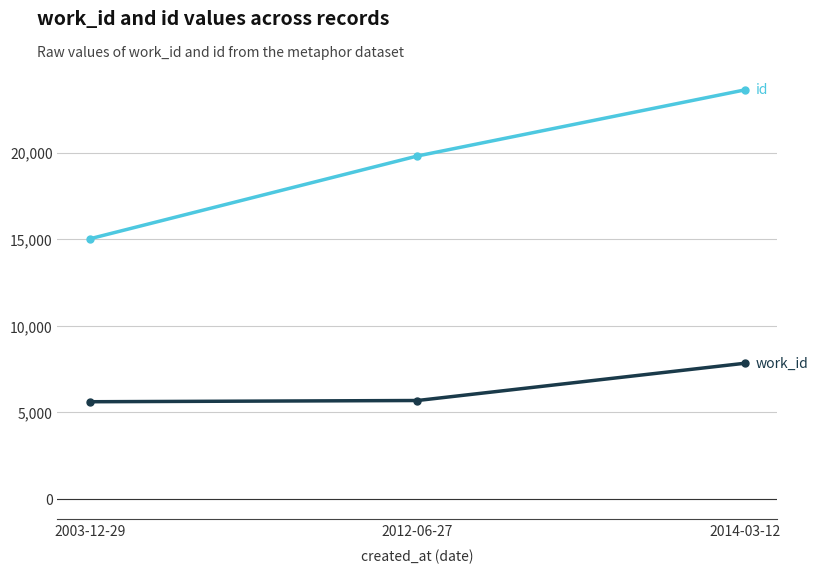

What is the label of the 3rd point from the right?

2003-12-29